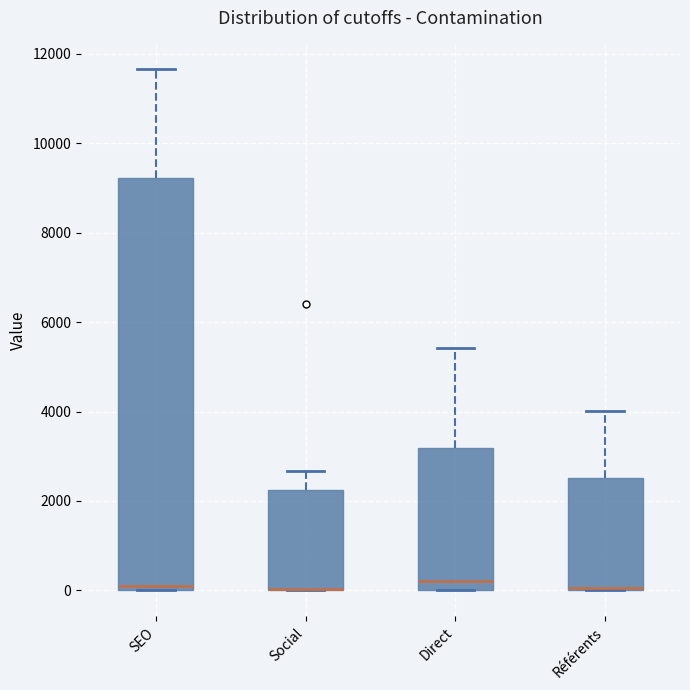

Reading left to right, transcribe this box plot: for each box, give where its median line is, the range the box spans, and where its two whiskers end, as read against the y-axis. The values are not printed on the chart, so give them approximately, as read against the axis.

SEO: median 200, box 0 to 9200, whiskers 0 to 11600
Social: median 0 (drawn on the box's lower edge), box 0 to 2200, whiskers 0 to 2600
Direct: median 200, box 0 to 3200, whiskers 0 to 5400
Référents: median 0, box 0 to 2600, whiskers 0 to 4000